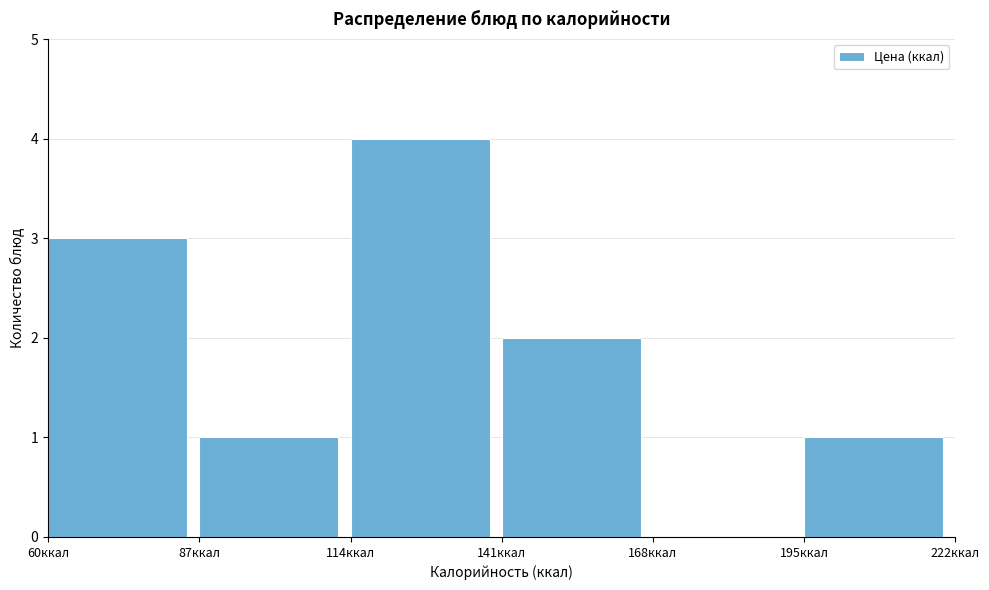

Over which range of the x-axis is the bar tallest?

114 to 141